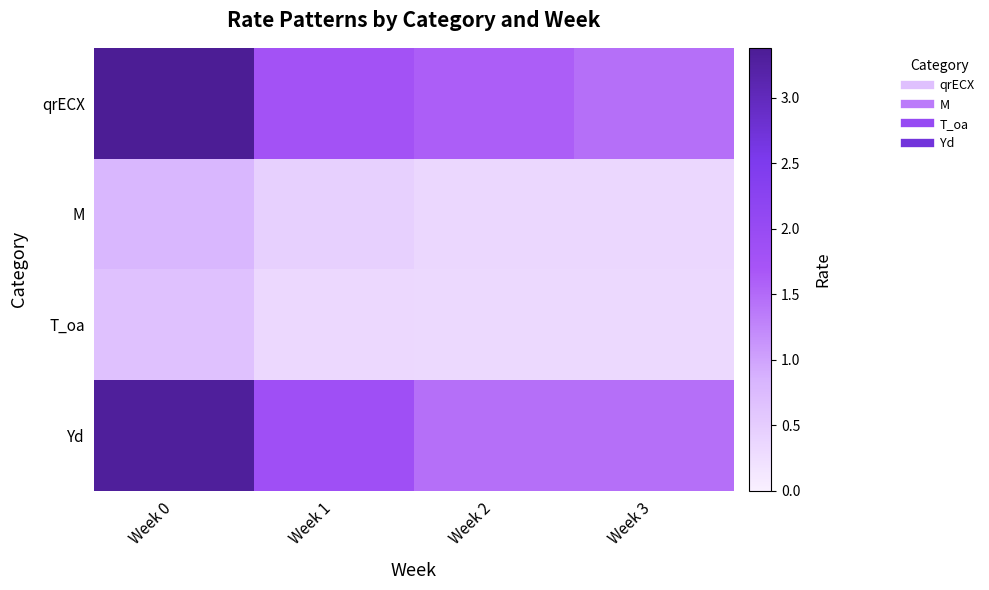

Which series changed the most between Week 0 and Week 3?

qrECX